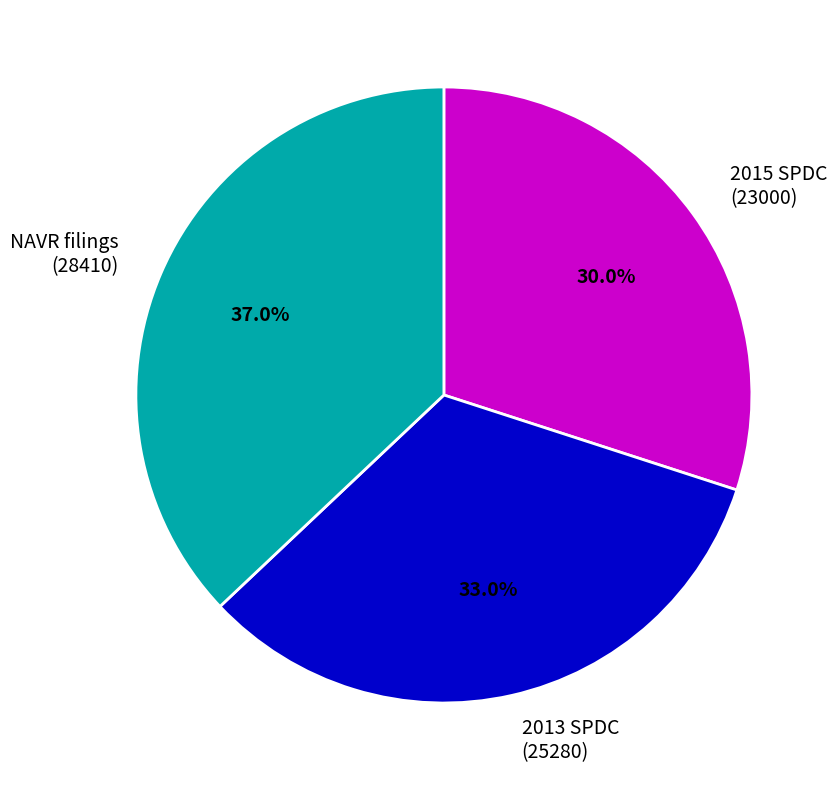

Count the number of slices in the pie.

3